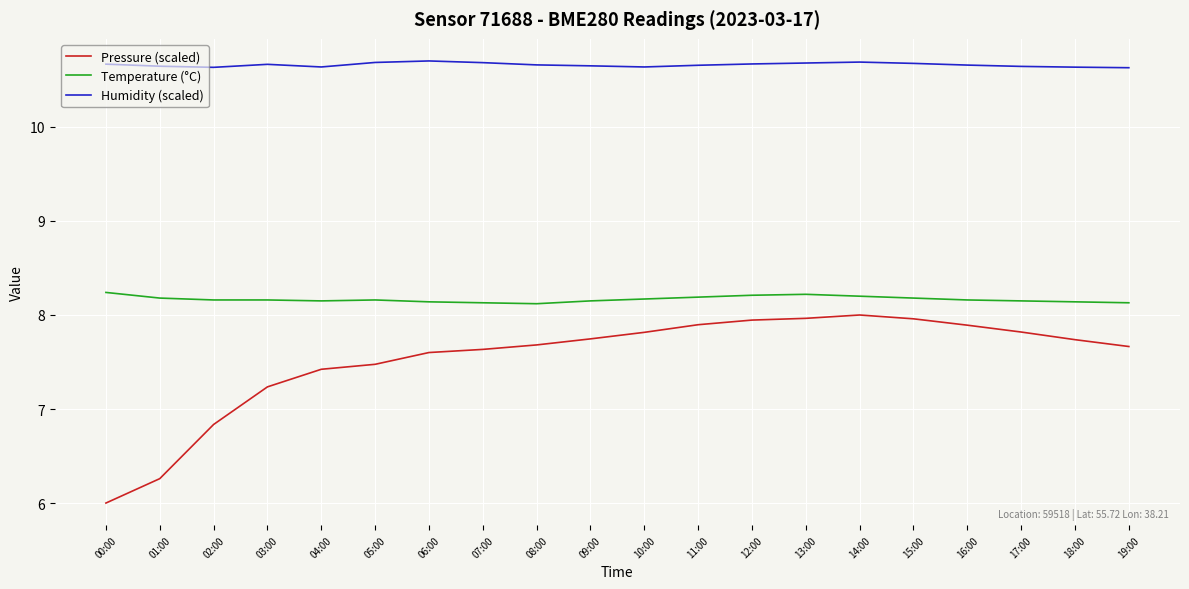

True or false: Temperature (°C) has more than 1 points higher than both neighbors.

True